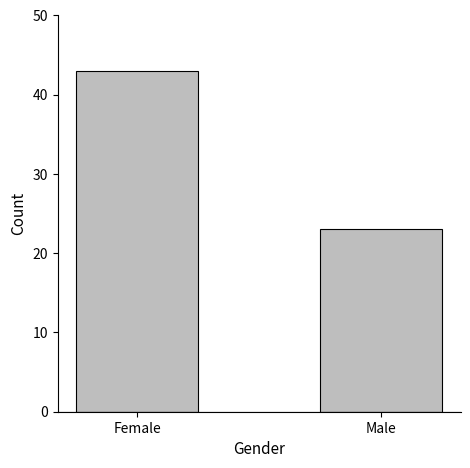

What is the minimum value shown in the chart?

23